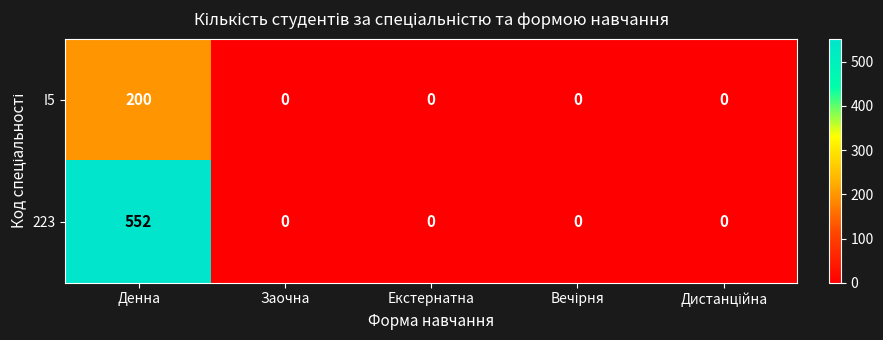

List the series in order of their peak value, highest first.

223, I5